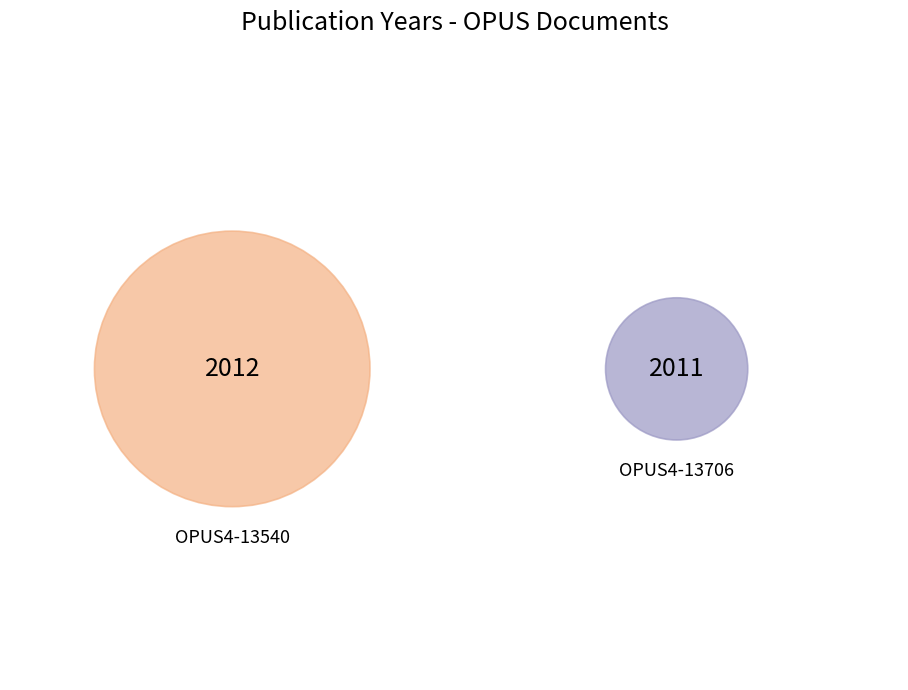

Which slice is the largest?

OPUS4-13540